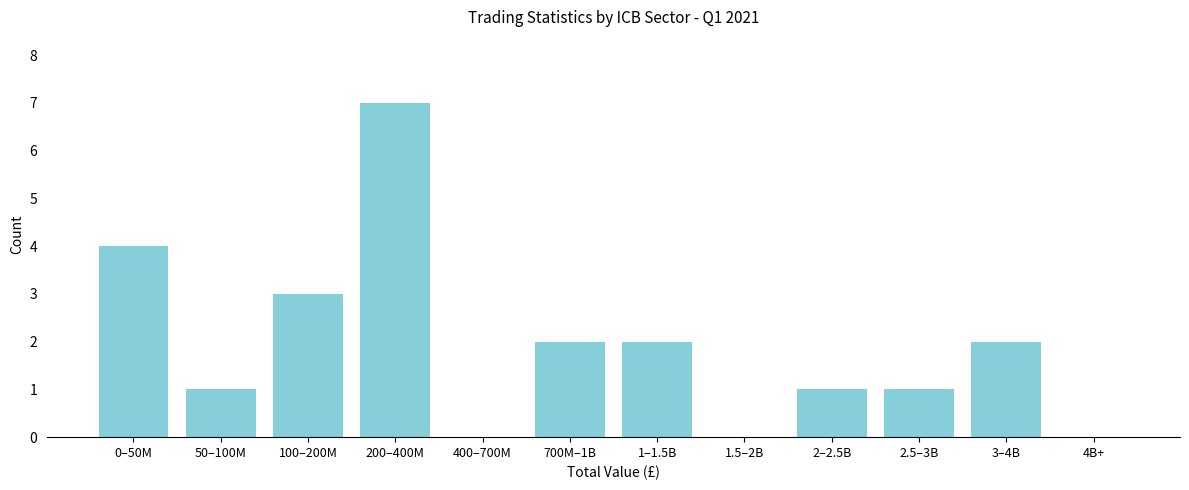

Reading left to right, what are all the values shown in this chart?

0–50M=4	50–100M=1	100–200M=3	200–400M=7	400–700M=0	700M–1B=2	1–1.5B=2	1.5–2B=0	2–2.5B=1	2.5–3B=1	3–4B=2	4B+=0